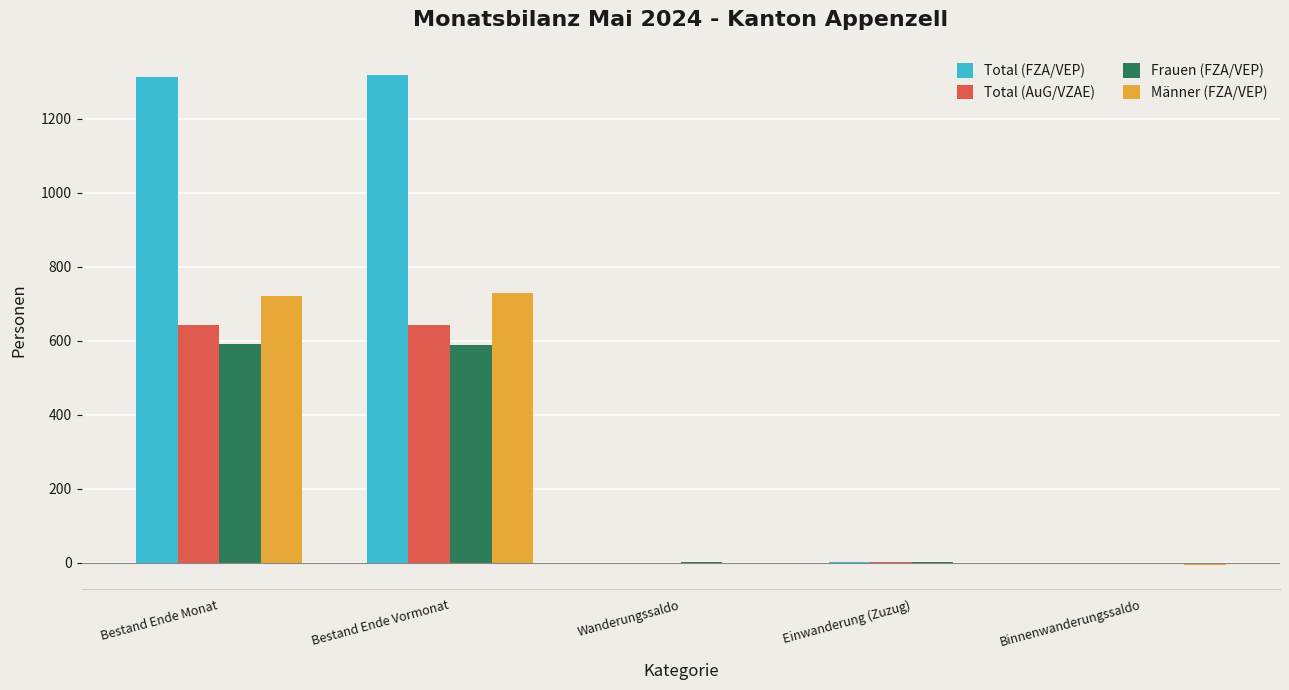

Is it true that Total (AuG/VZAE) equals 298 at Bestand Ende Monat?

False